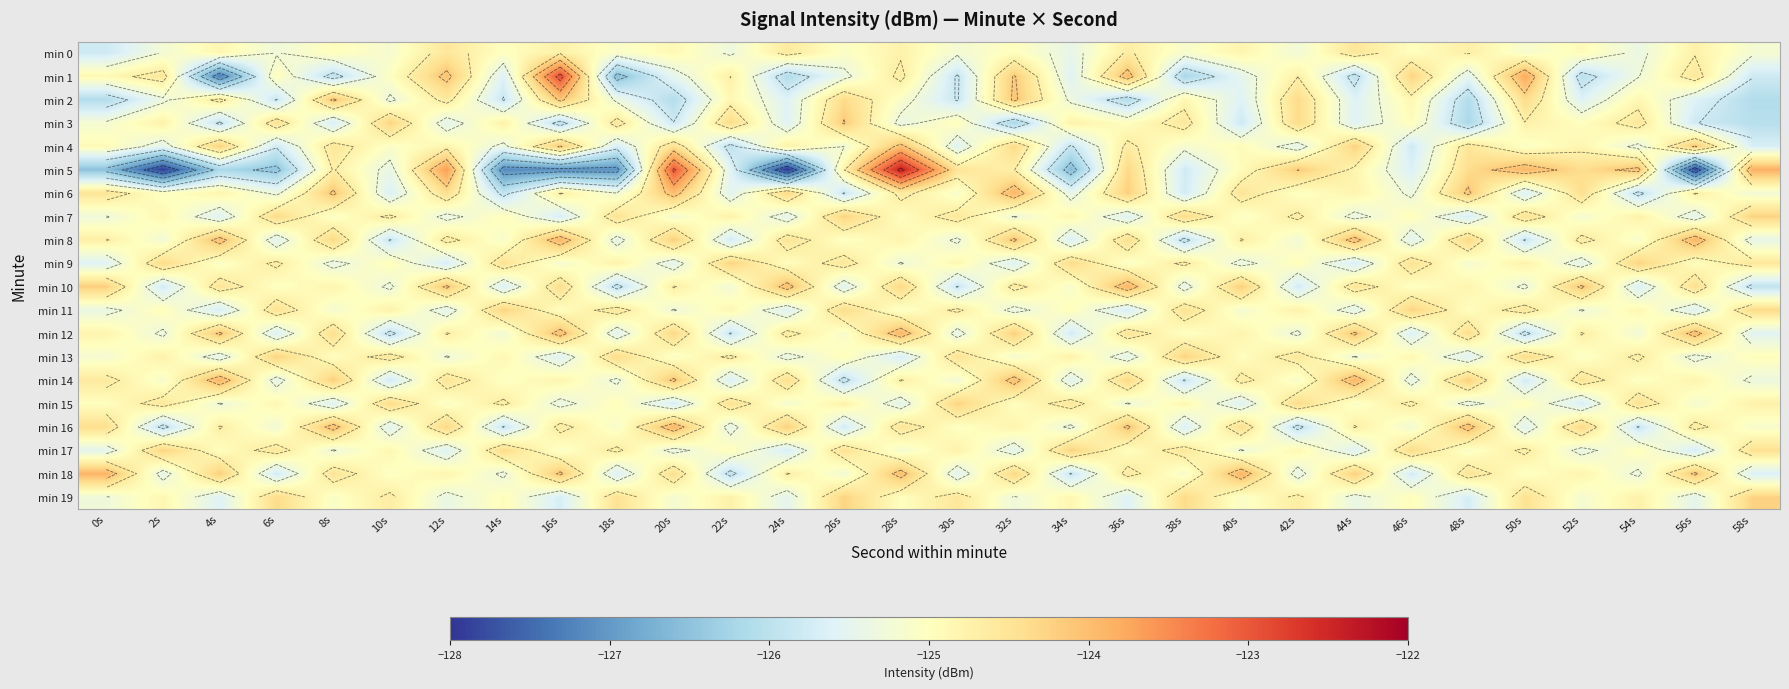

The min 6 series shows -125.8 at 26s. True or false?

True